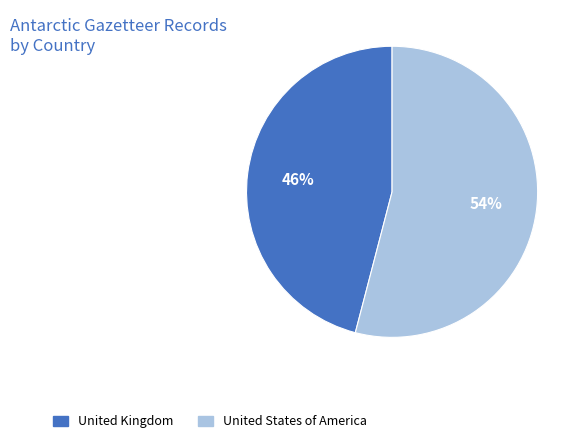

Is the sum of United States of America and United Kingdom greater than half?

Yes